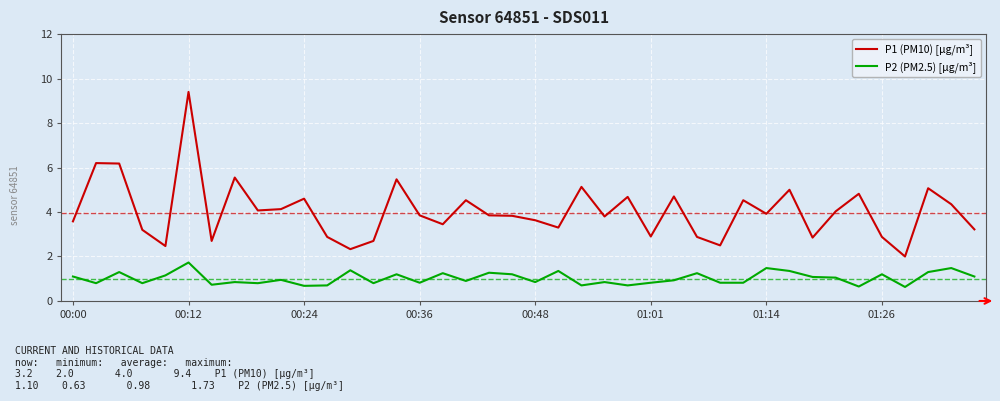

What is the difference between the maximum and minimum values in the P2 (PM2.5) [µg/m³] series?

1.1